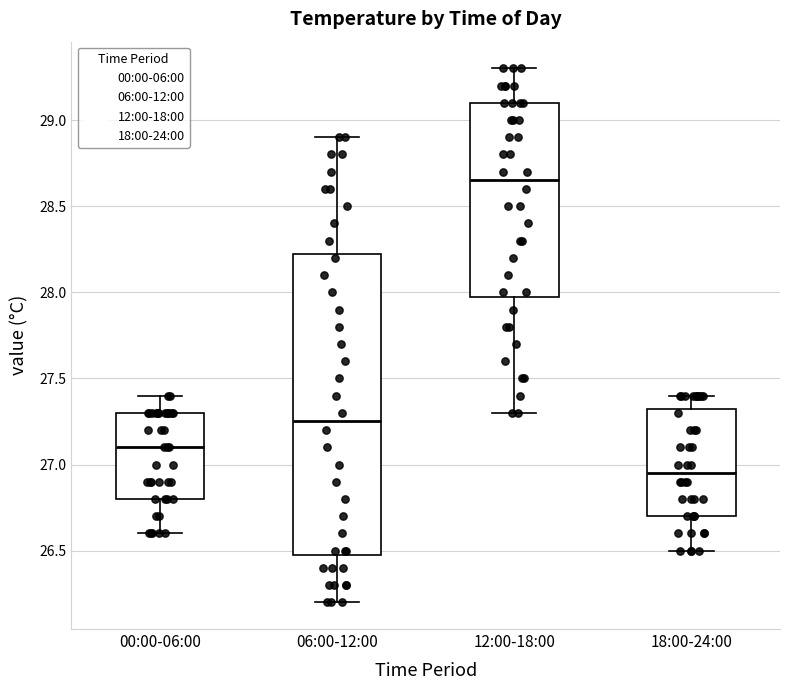

Reading left to right, read every box against the y-axis: the position of its median line, the range the box covers, and the ends of its whiskers. The values are not printed on the chart, so give them approximately, as read against the axis.

00:00-06:00: median 27.10, box 26.80 to 27.30, whiskers 26.60 to 27.40
06:00-12:00: median 27.25, box 26.50 to 28.25, whiskers 26.20 to 28.90
12:00-18:00: median 28.65, box 28.00 to 29.10, whiskers 27.30 to 29.30
18:00-24:00: median 26.95, box 26.70 to 27.35, whiskers 26.50 to 27.40